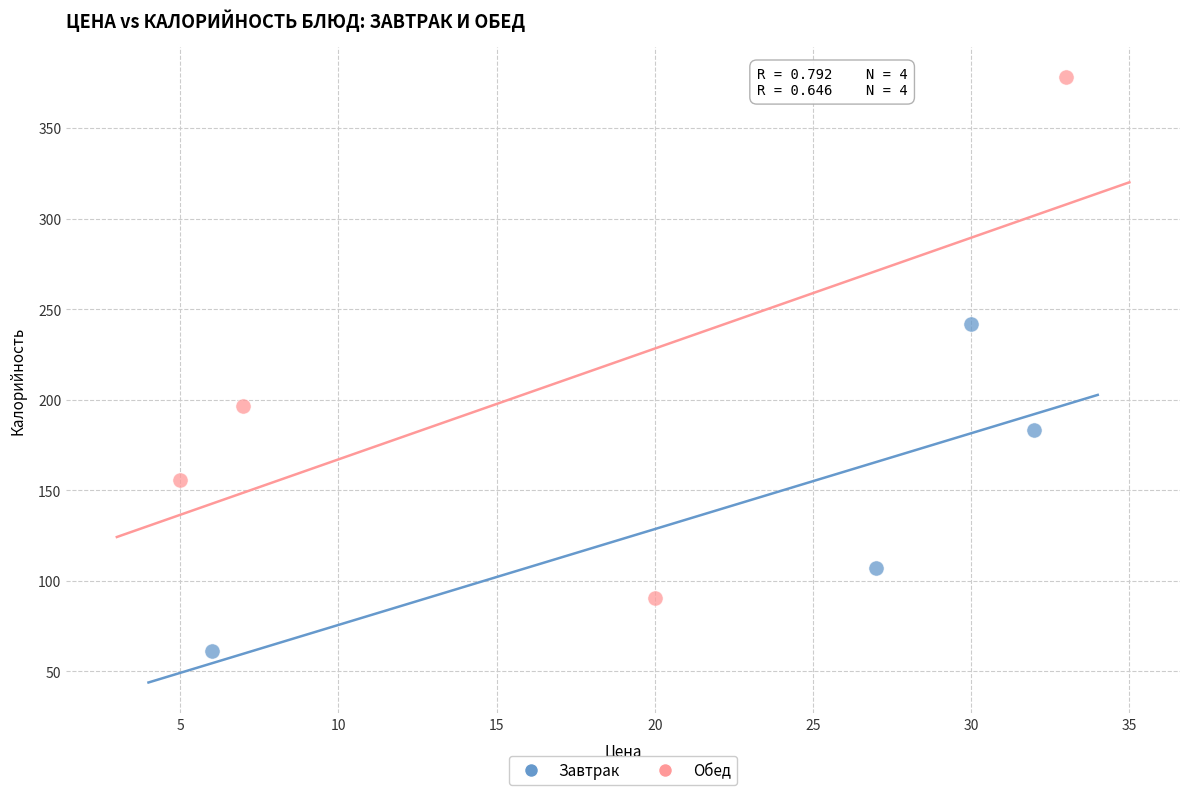

Which series reaches the minimum Y coordinate?

Завтрак